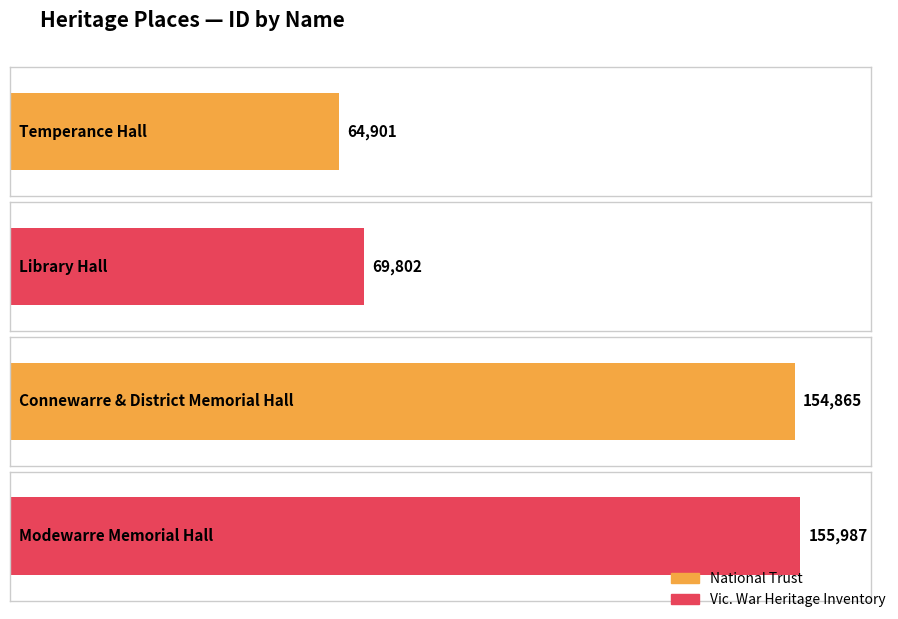

Reading left to right, list all the values displayed in this chart.

64901	69802	154865	155987